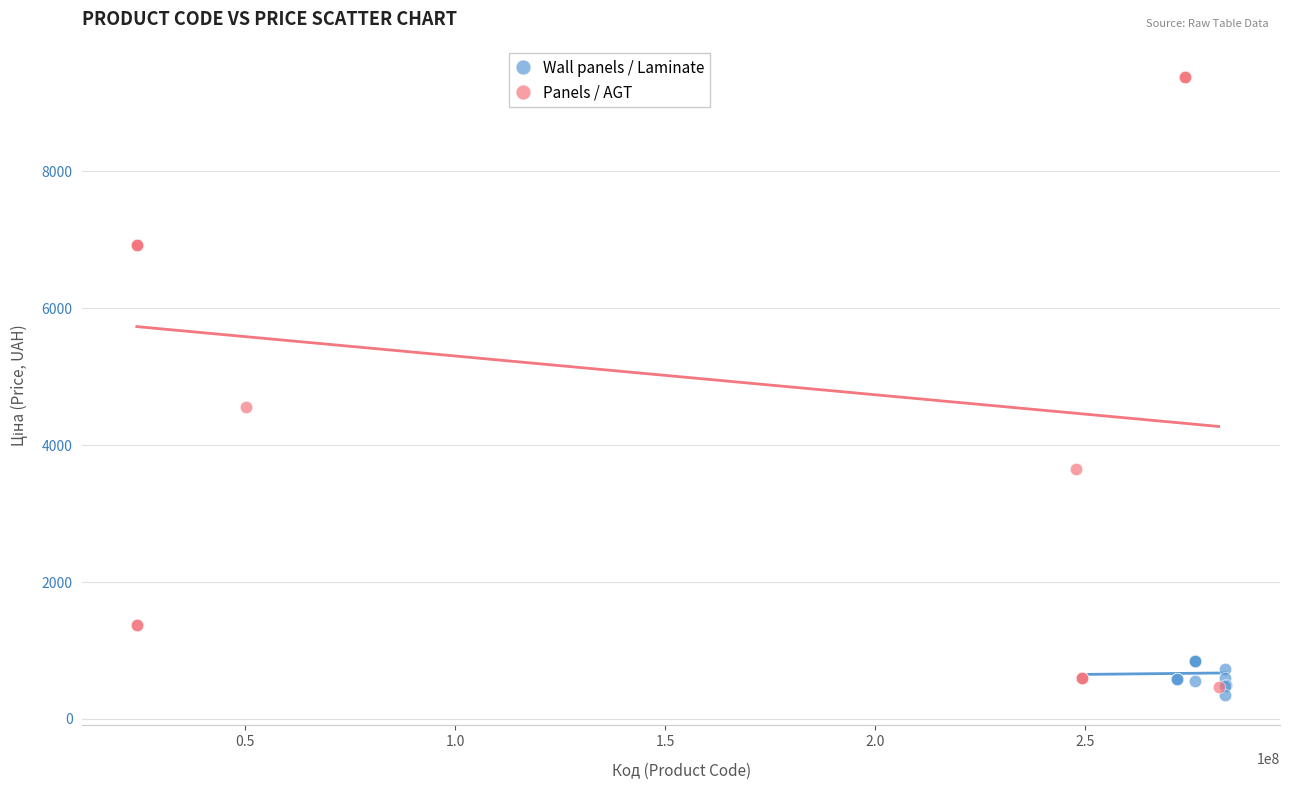

Which series reaches the maximum Y coordinate?

Panels / AGT